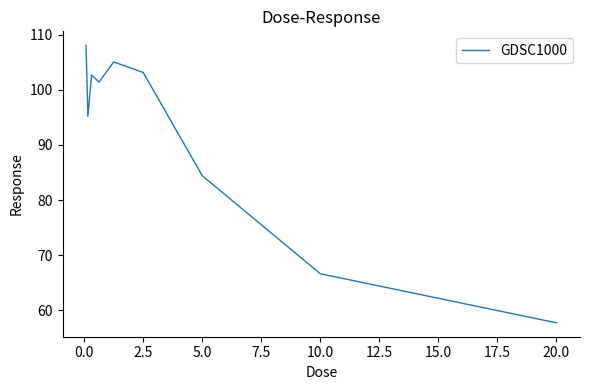

What is the greatest value displayed?

108.1